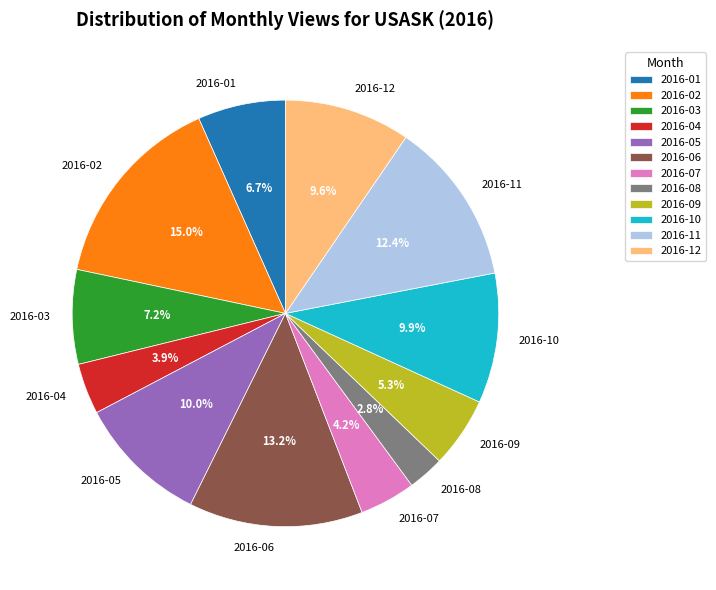

What is the total percentage of 2016-03 and 2016-09?

12.5%